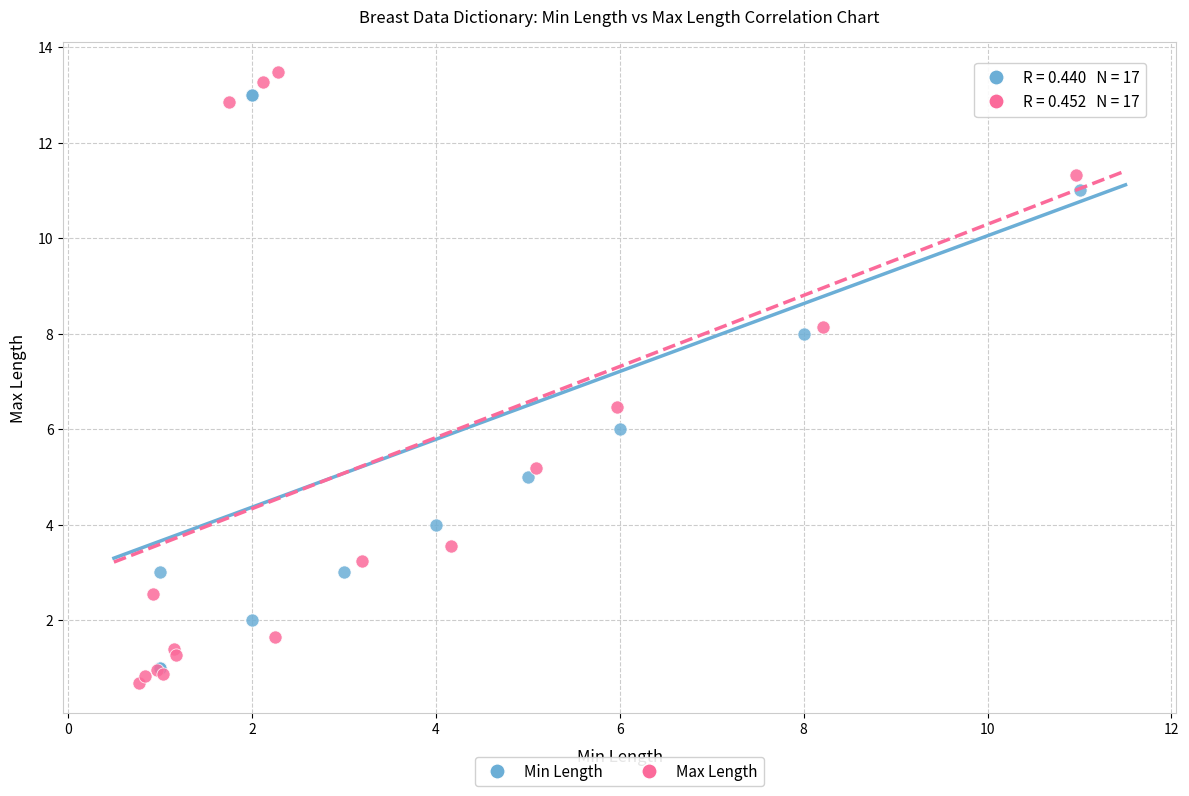

Which series reaches the maximum Y coordinate?

Max Length